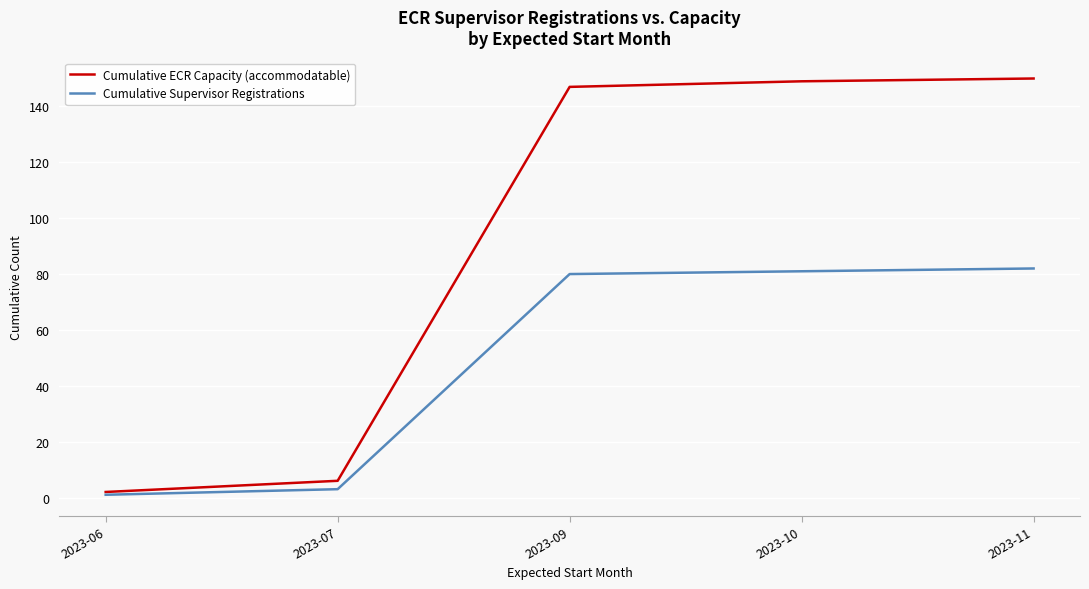

Rank the series at 2023-09 from lowest to highest value.

Cumulative Supervisor Registrations, Cumulative ECR Capacity (accommodatable)